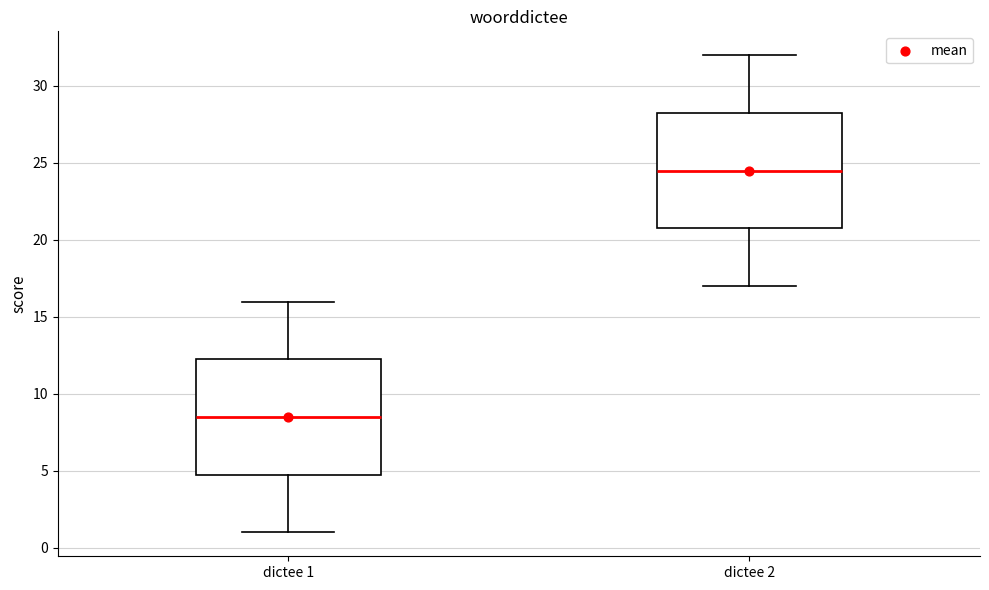

Reading left to right, transcribe this box plot: for each box, give where its median line is, the range the box spans, and where its two whiskers end, as read against the y-axis. The values are not printed on the chart, so give them approximately, as read against the axis.

dictee 1: median 8.5, box 5.0 to 12.5, whiskers 1.0 to 16.0
dictee 2: median 24.5, box 21.0 to 28.5, whiskers 17.0 to 32.0